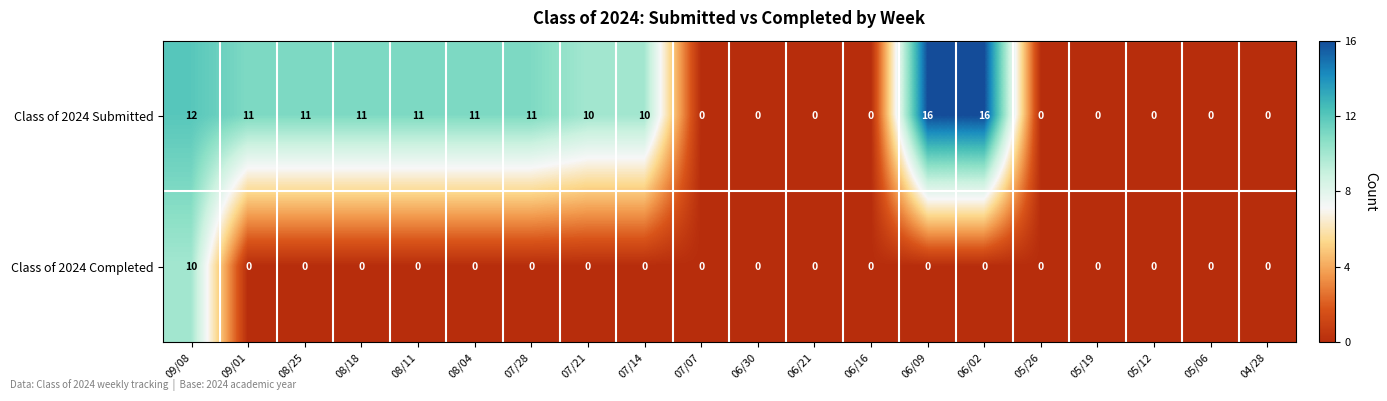

True or false: Class of 2024 Completed has a value of 4 at 07/07.

False